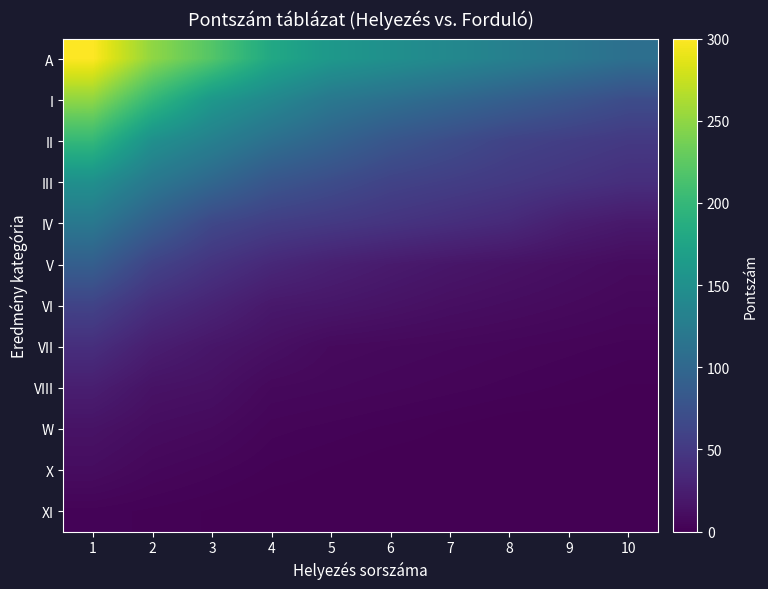

At which category does the chart reach its minimum across all series?

8